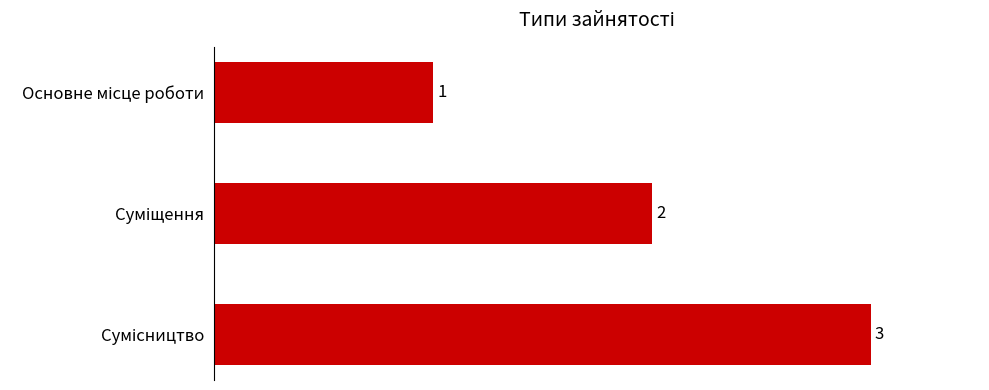

What is the greatest value displayed?

3